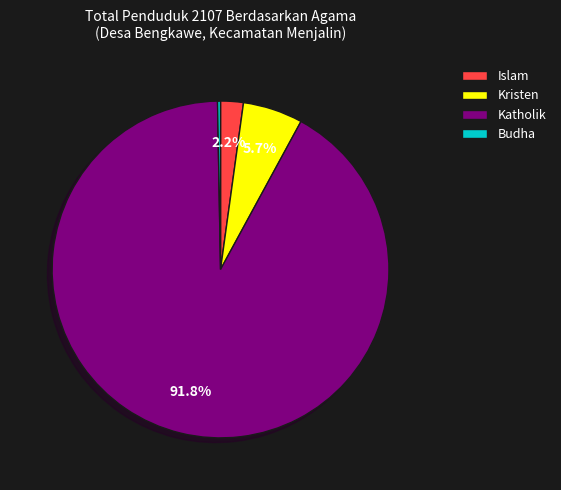

Combined, do Islam and Kristen account for over 50%?

No